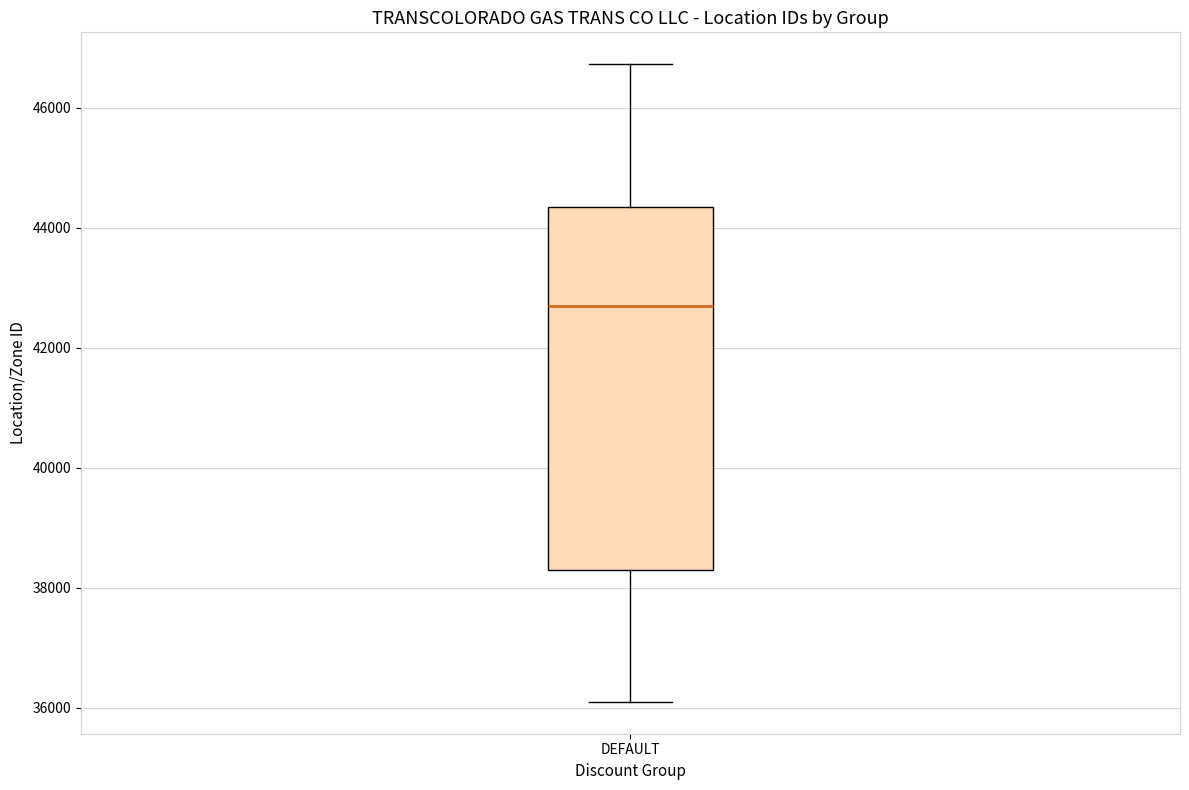

Transcribe this box plot: give where the median line is, the range the box spans, and where the two whiskers end, as read against the y-axis. The values are not printed on the chart, so give them approximately, as read against the axis.

median 42600, box 38200 to 44400, whiskers 36200 to 46800